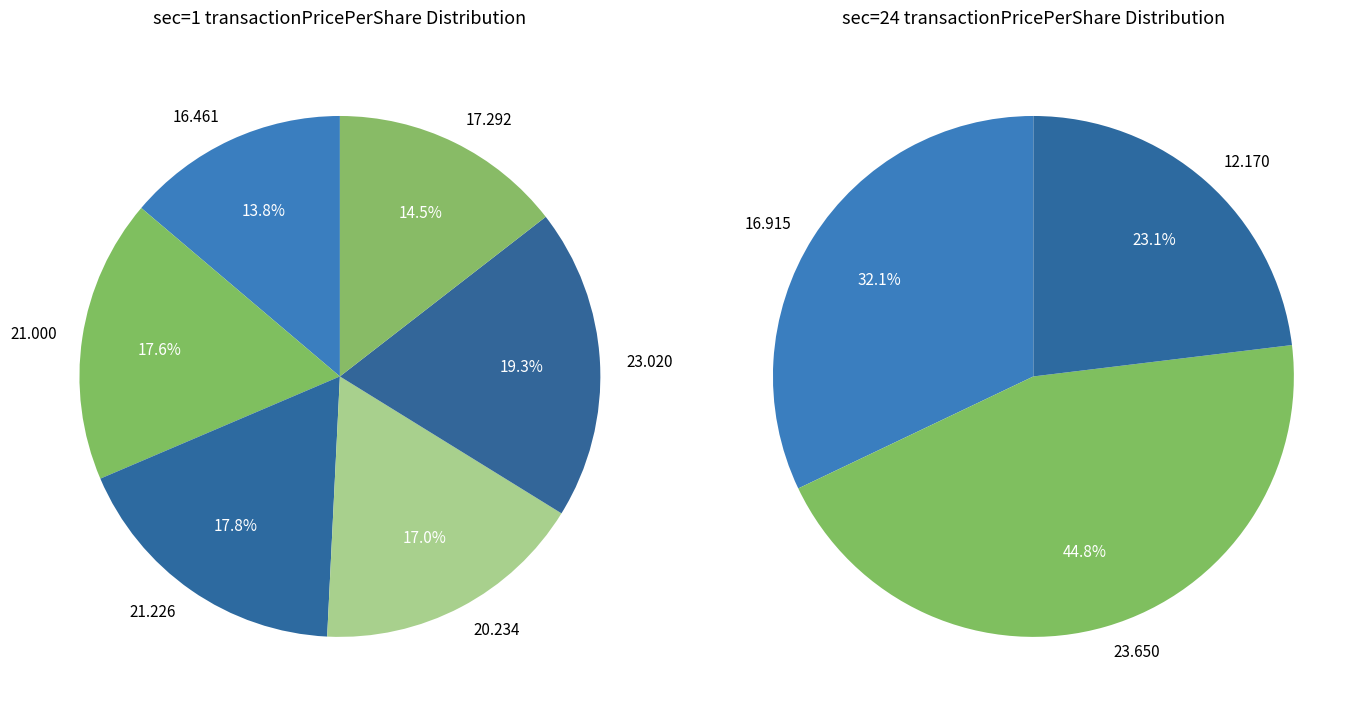

Which slice is the largest?

sec=24 (23.65)